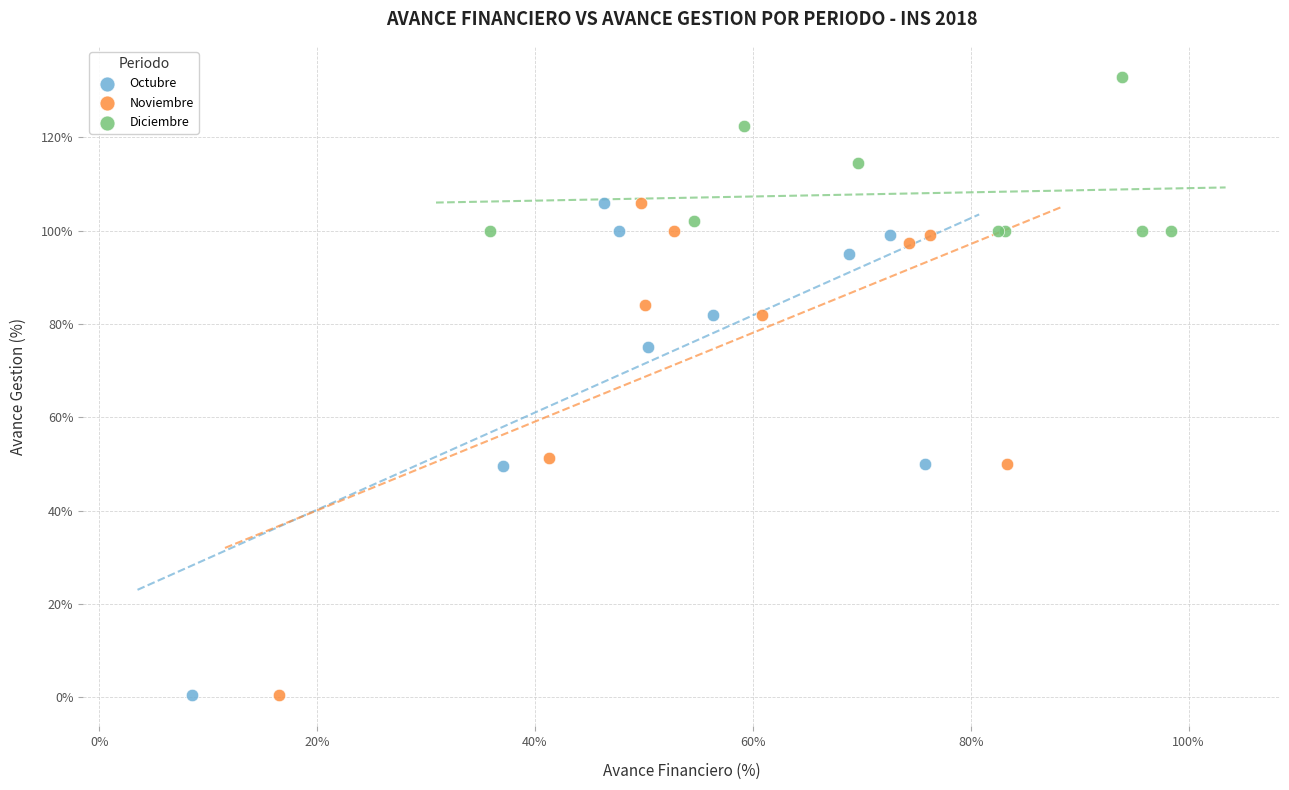

What are all the series names shown in the legend?

Octubre, Noviembre, Diciembre